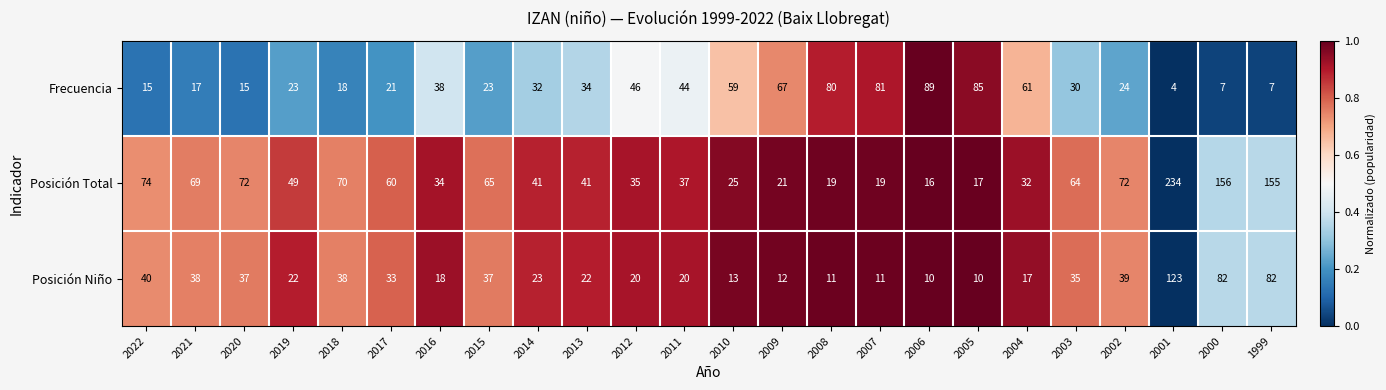

What is the total value across all series at 2000?

245